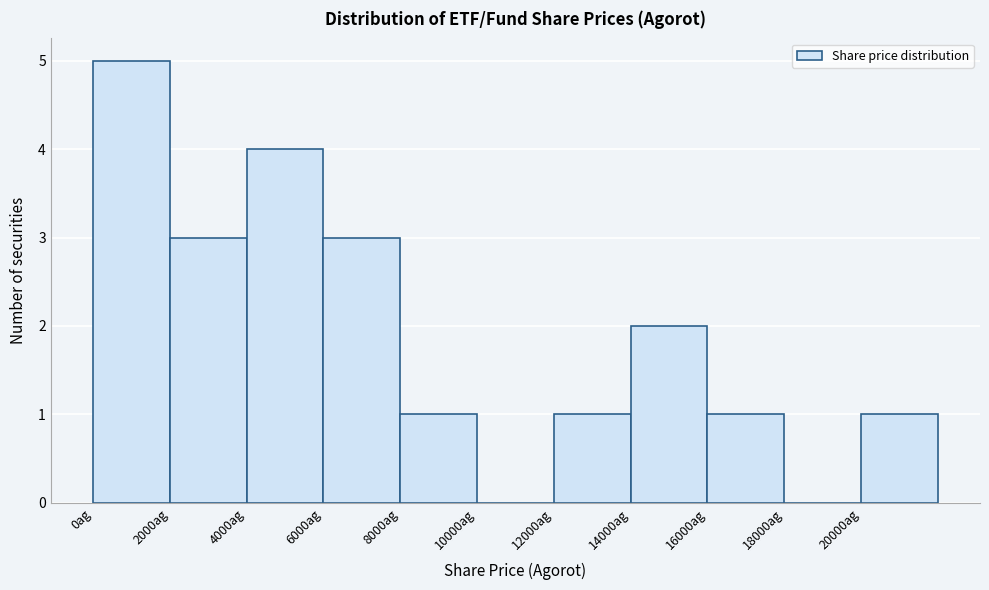

Reading left to right, list every bar in this chart as the range it spans on the x-axis followed by its height. The values are not printed on the chart, so give them approximately, as read against the axis.

0 to 2000: 5
2000 to 4000: 3
4000 to 6000: 4
6000 to 8000: 3
8000 to 10000: 1
10000 to 12000: 0
12000 to 14000: 1
14000 to 16000: 2
16000 to 18000: 1
18000 to 20000: 0
20000 to 22000: 1